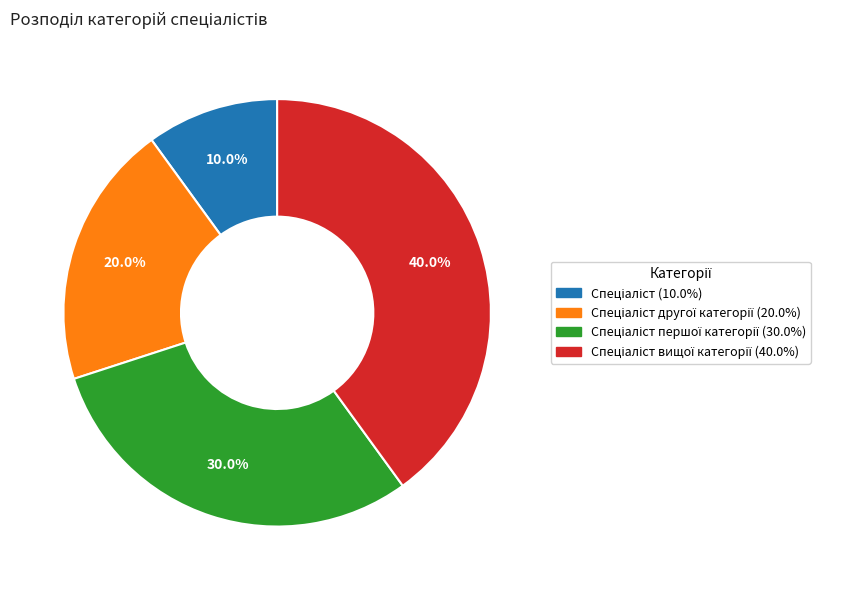

Does any single category account for the majority?

No